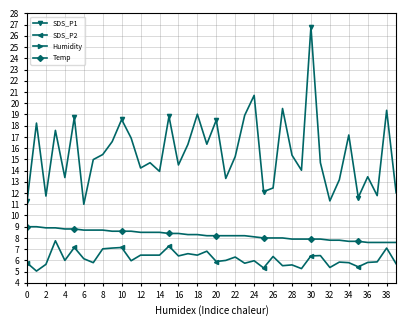

Reading left to right, what are all the values shown in this chart?

SDS_P1: 11.2	18.2	11.7	17.6	13.4	18.8	11.0	15.0	15.4	16.6	18.6	16.9	14.2	14.7	13.9	18.8	14.5	16.3	19.0	16.4	18.5	13.3	15.2	18.9	20.7	12.1	12.4	19.5	15.4	14.0	26.8	14.7	11.3	13.2	17.2	11.6	13.4	11.8	19.4	12.0
SDS_P2: 5.8	5.0	5.7	7.8	6.0	7.2	6.2	5.8	7.0	7.1	7.2	6.0	6.5	6.5	6.5	7.3	6.4	6.6	6.5	6.8	5.9	6.0	6.3	5.8	6.0	5.3	6.3	5.5	5.6	5.3	6.4	6.4	5.4	5.8	5.8	5.4	5.8	5.9	7.1	5.7
Humidity: 64.8	65.1	65.3	65.3	65.3	65.8	66.3	65.9	66.0	67.0	66.6	66.7	66.7	66.3	66.3	66.2	67.1	67.7	68.1	67.8	68.3	68.4	68.9	68.7	68.8	68.8	68.4	68.9	69.4	68.9	68.9	69.5	70.2	70.5	70.3	70.6	71.0	71.3	71.0	70.8
Temp: 9.0	9.0	8.9	8.9	8.8	8.8	8.7	8.7	8.7	8.6	8.6	8.6	8.5	8.5	8.5	8.4	8.4	8.3	8.3	8.2	8.2	8.2	8.2	8.2	8.1	8.0	8.0	8.0	7.9	7.9	7.9	7.9	7.8	7.8	7.7	7.7	7.6	7.6	7.6	7.6